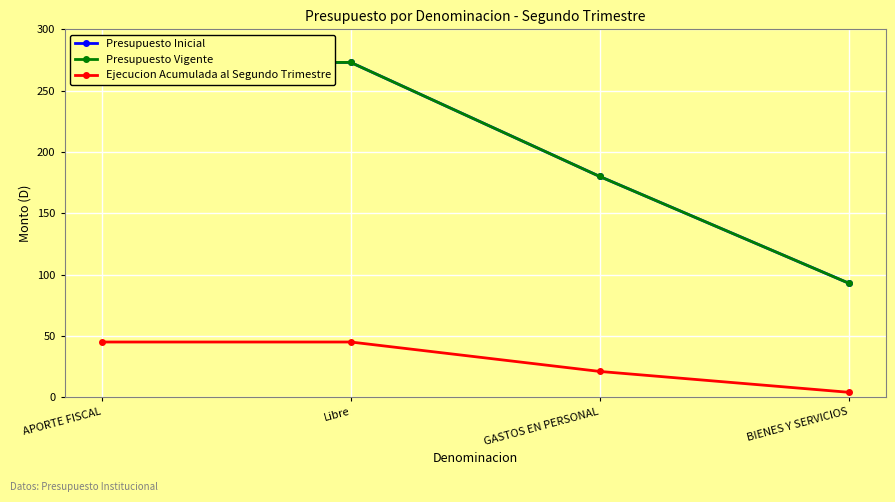

True or false: Presupuesto Inicial and Presupuesto Vigente cross at least once.

False